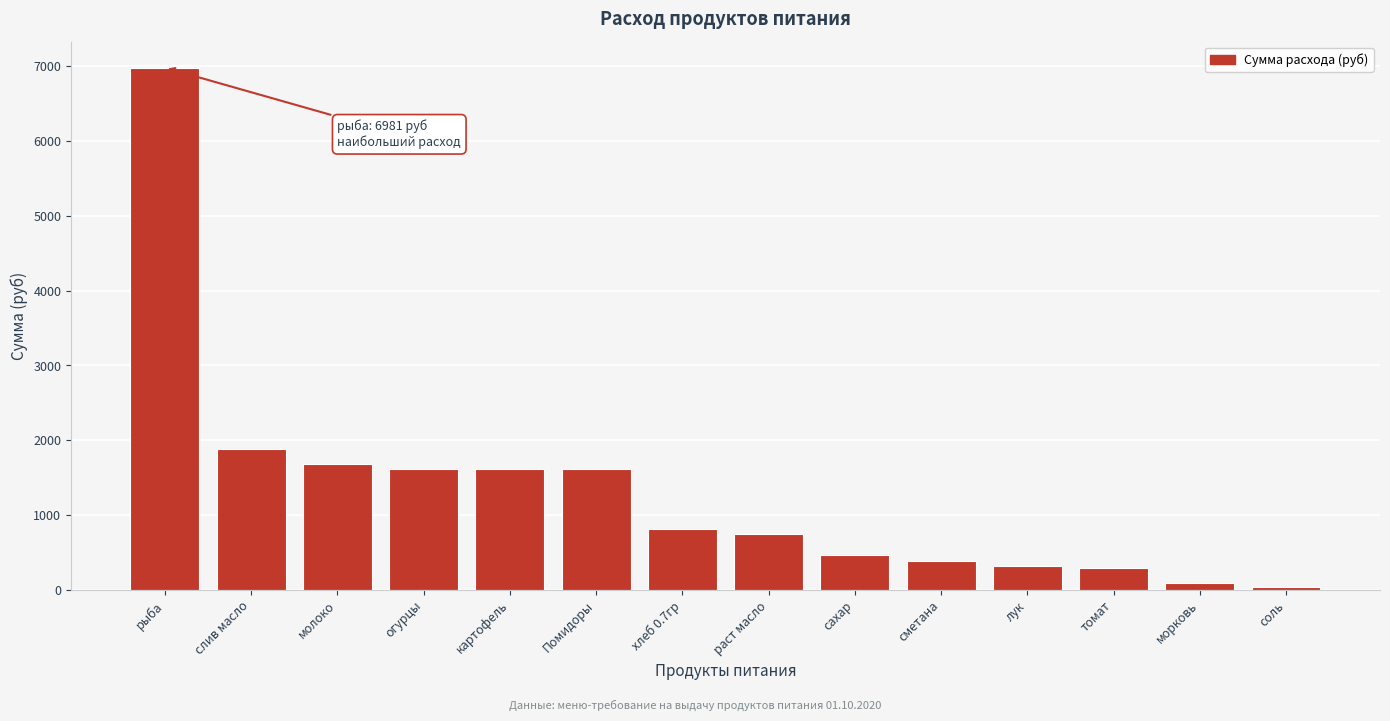

What is the label of the 2nd bar from the left?

слив масло